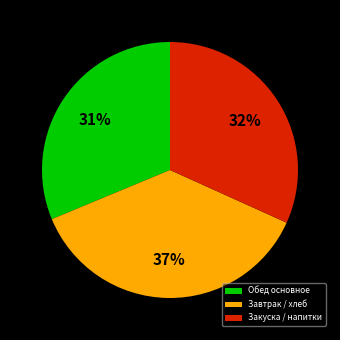

What is the ratio of the value at Закуска / напитки to the value at Завтрак / хлеб?

0.9